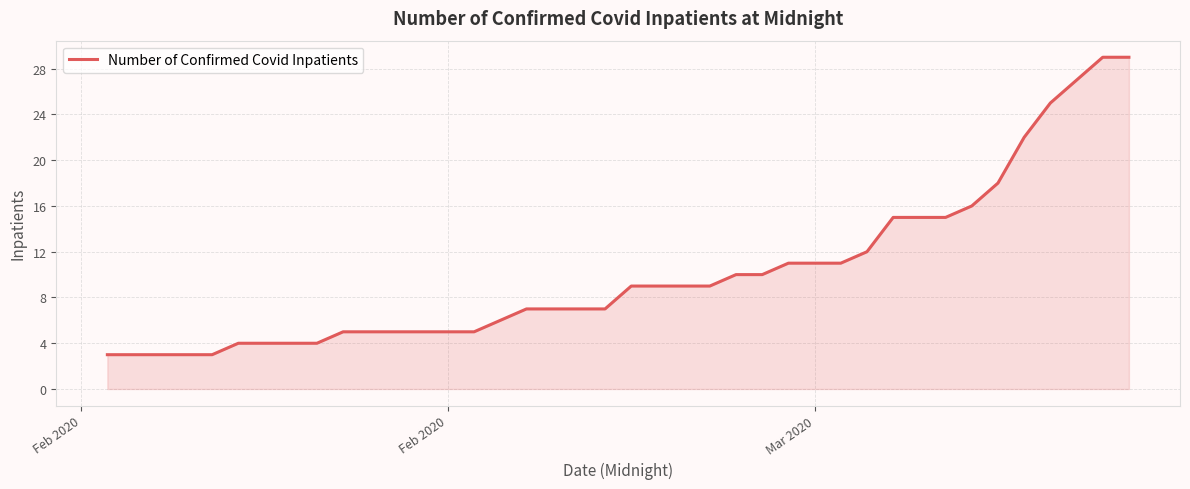

How many distinct data groups are displayed?

1